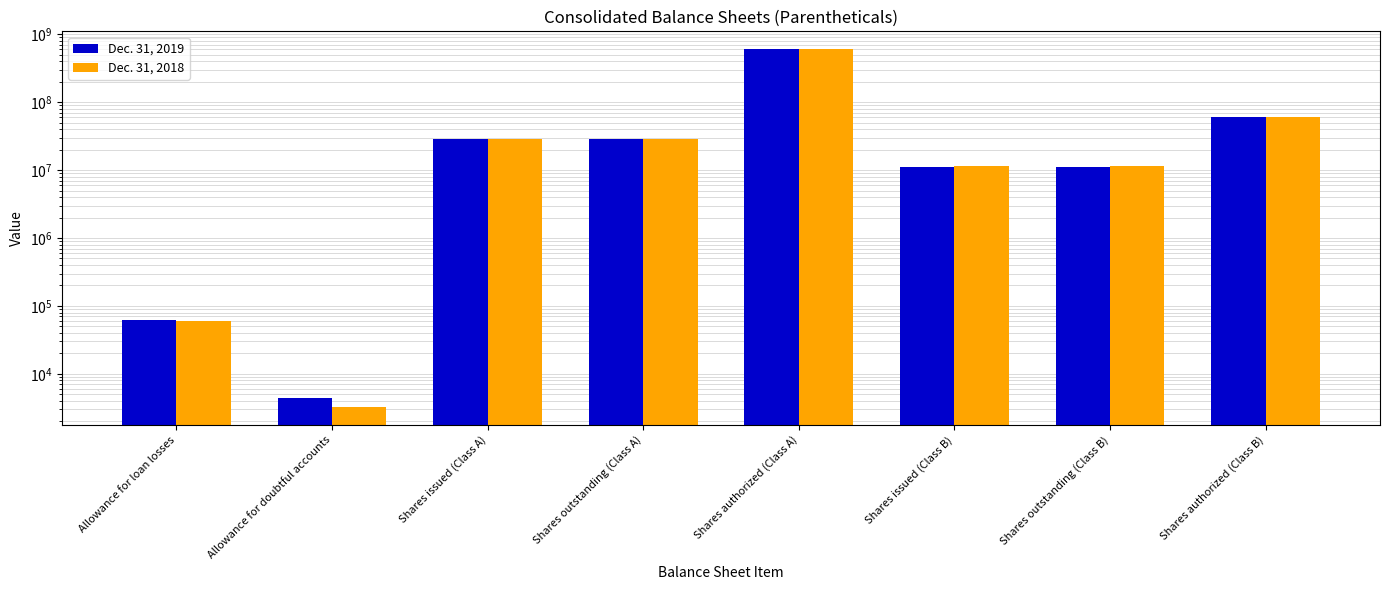

What is the value of the Dec. 31, 2019 bar at the 7th from the left?

11271609